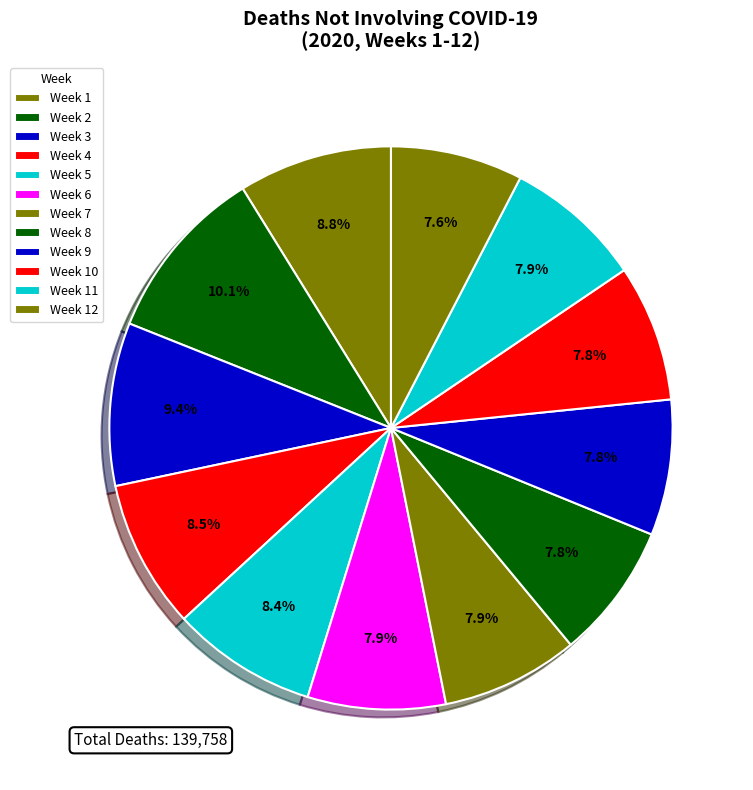

Between Week 5 and Week 12, which is larger?

Week 5